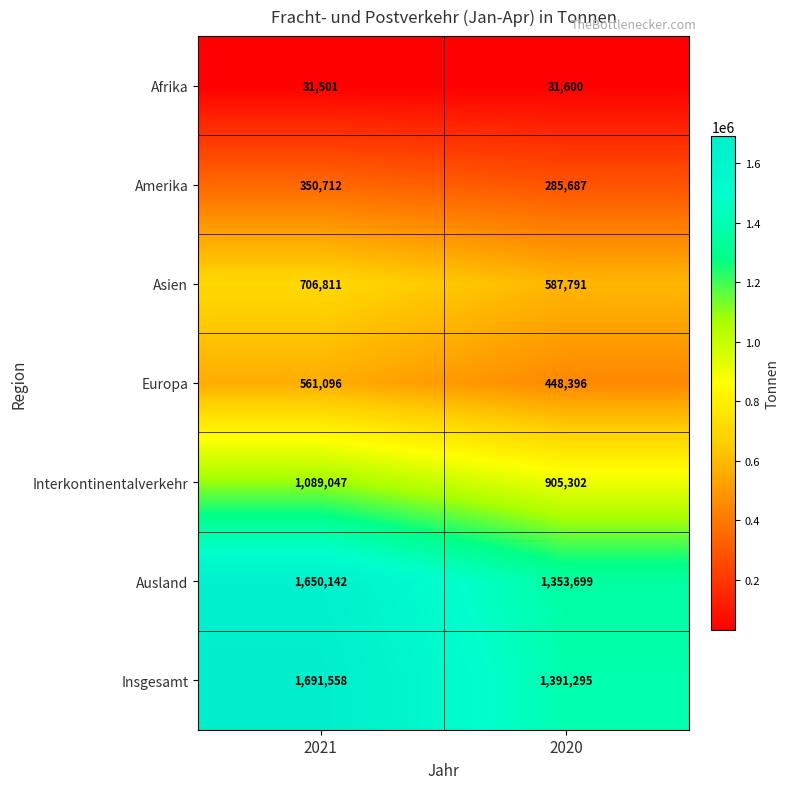

At how many categories does at least one series exceed 861213?

2